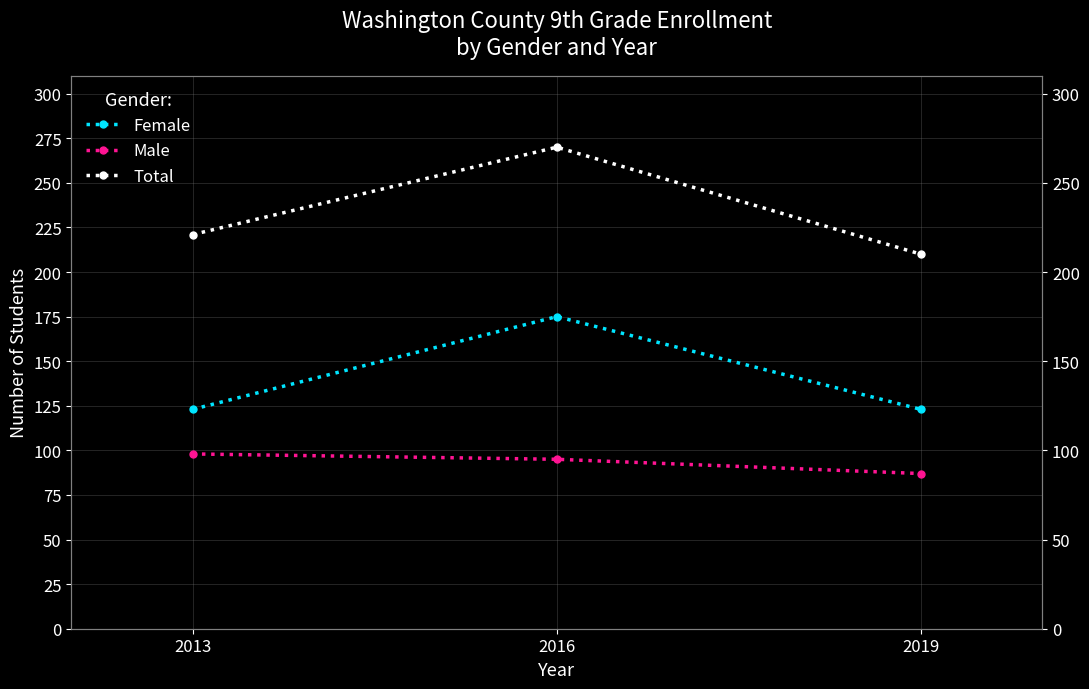

List the series in order of their peak value, highest first.

Total, Female, Male